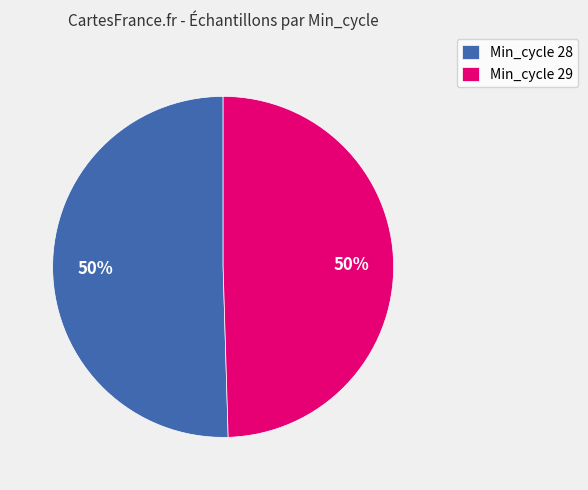

To the nearest percent, what percentage of the pie is Min_cycle 29?

50%